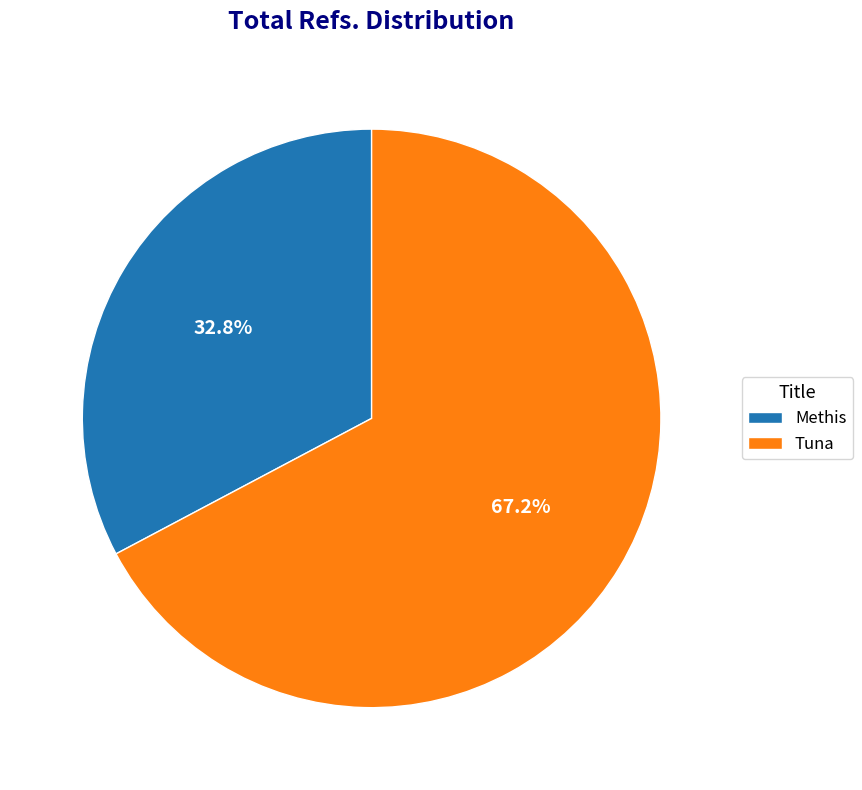

What is the ratio of the value at Methis to the value at Tuna?

0.5